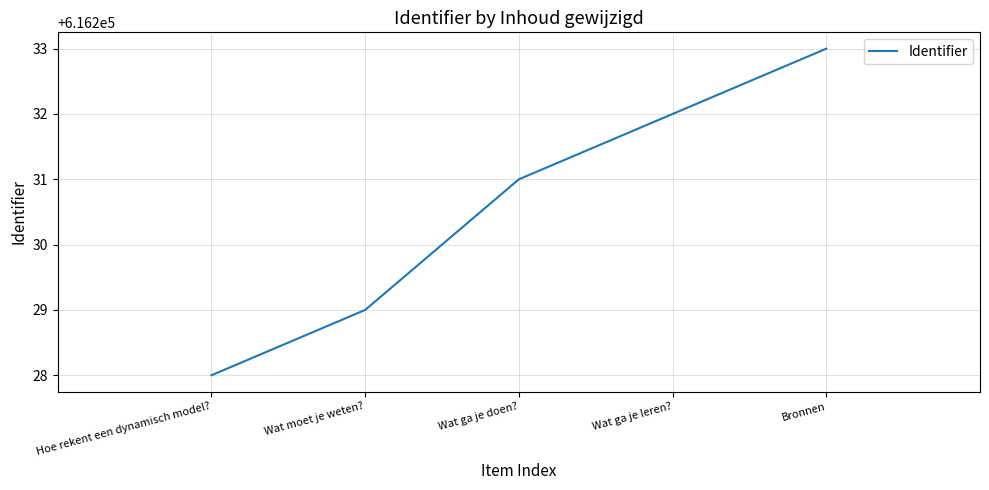

What is the approximate value at Wat moet je weten??

616229